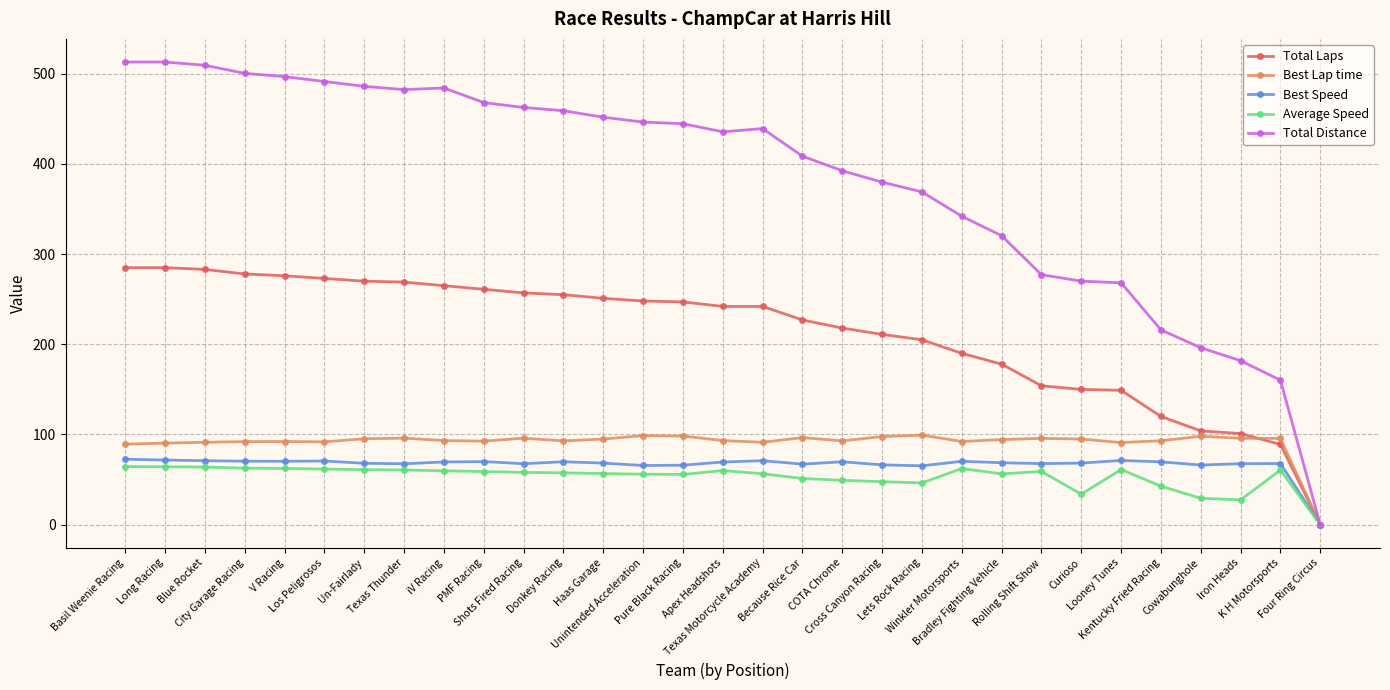

What is the greatest value displayed?

513.0